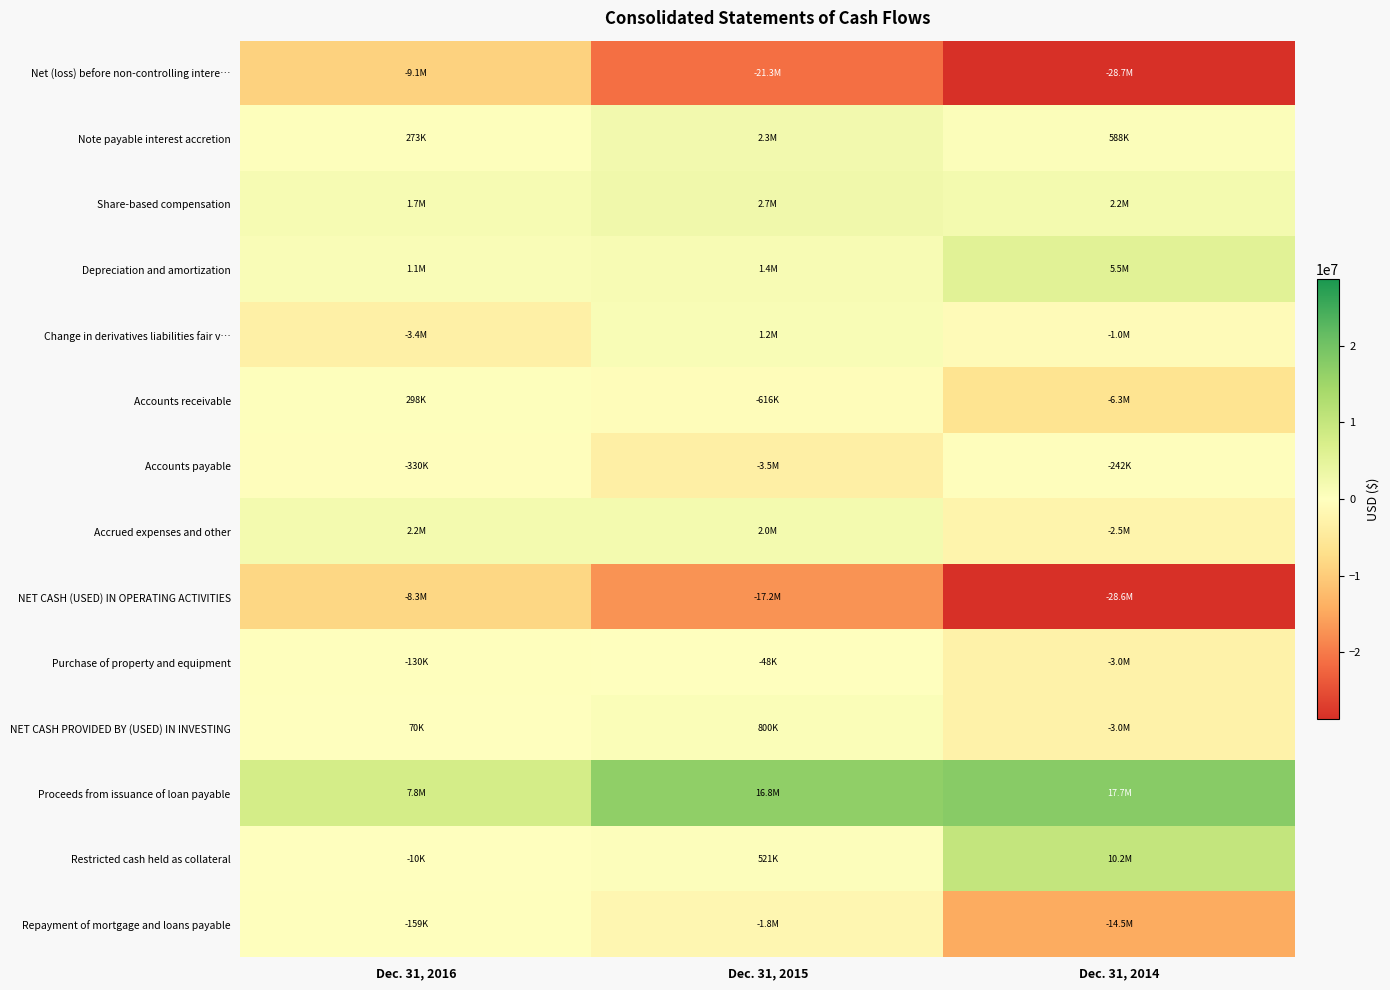

At Dec. 31, 2015, list the series in order from largest to smallest.

Proceeds from issuance of loan payable, Share-based compensation, Note payable interest accretion, Accrued expenses and other, Depreciation and amortization, Change in derivatives liabilities fair v…, NET CASH PROVIDED BY (USED) IN INVESTING, Restricted cash held as collateral, Purchase of property and equipment, Accounts receivable, Repayment of mortgage and loans payable, Accounts payable, NET CASH (USED) IN OPERATING ACTIVITIES, Net (loss) before non-controlling intere…